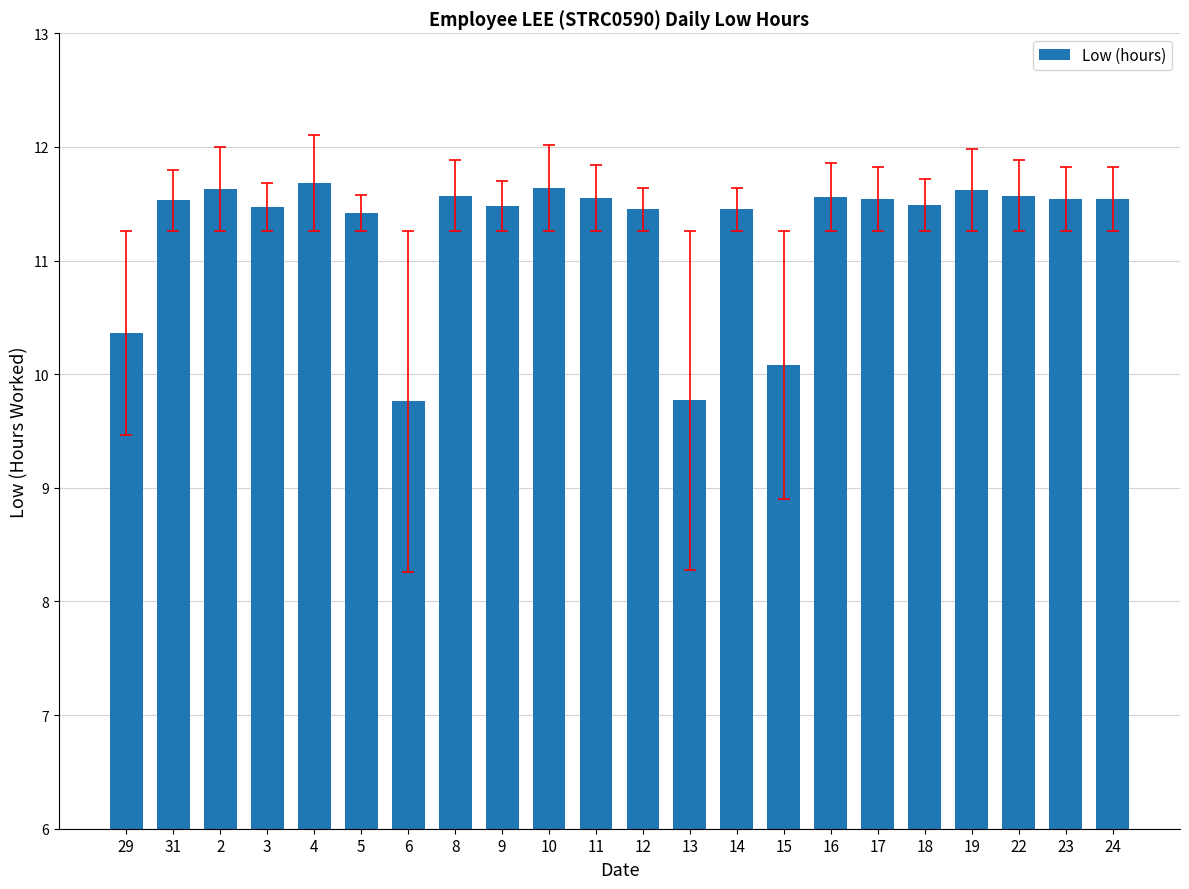

What is the greatest value displayed?

11.7